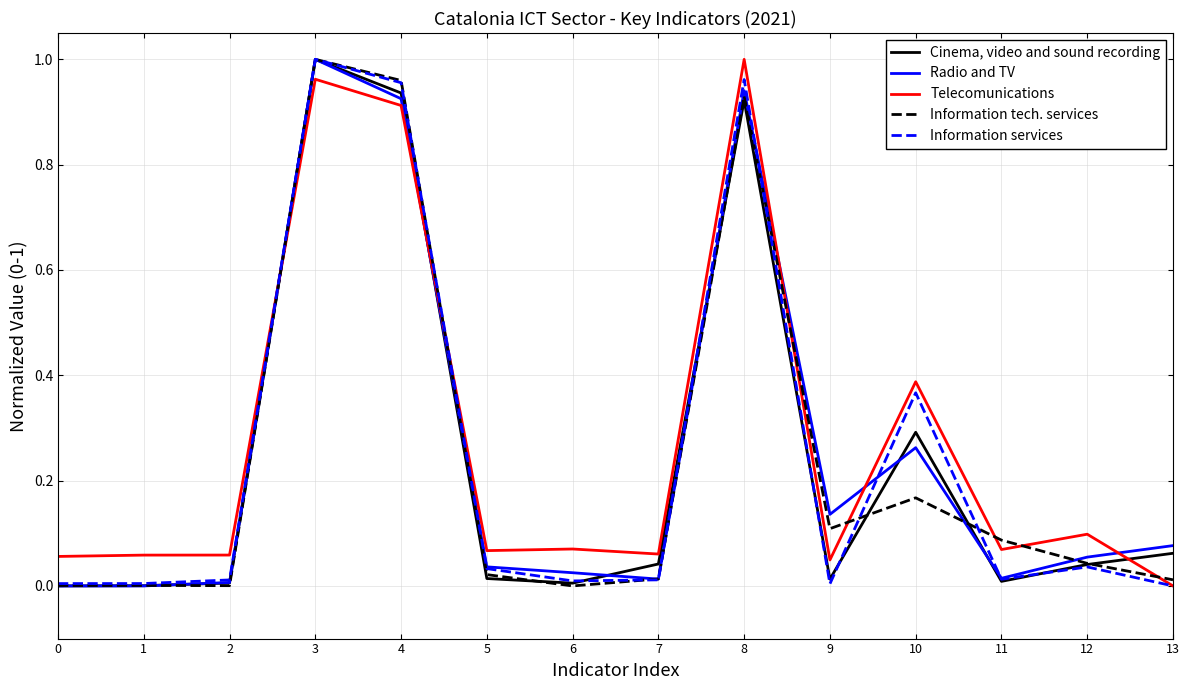

At which label does Information tech. services reach its peak?

3